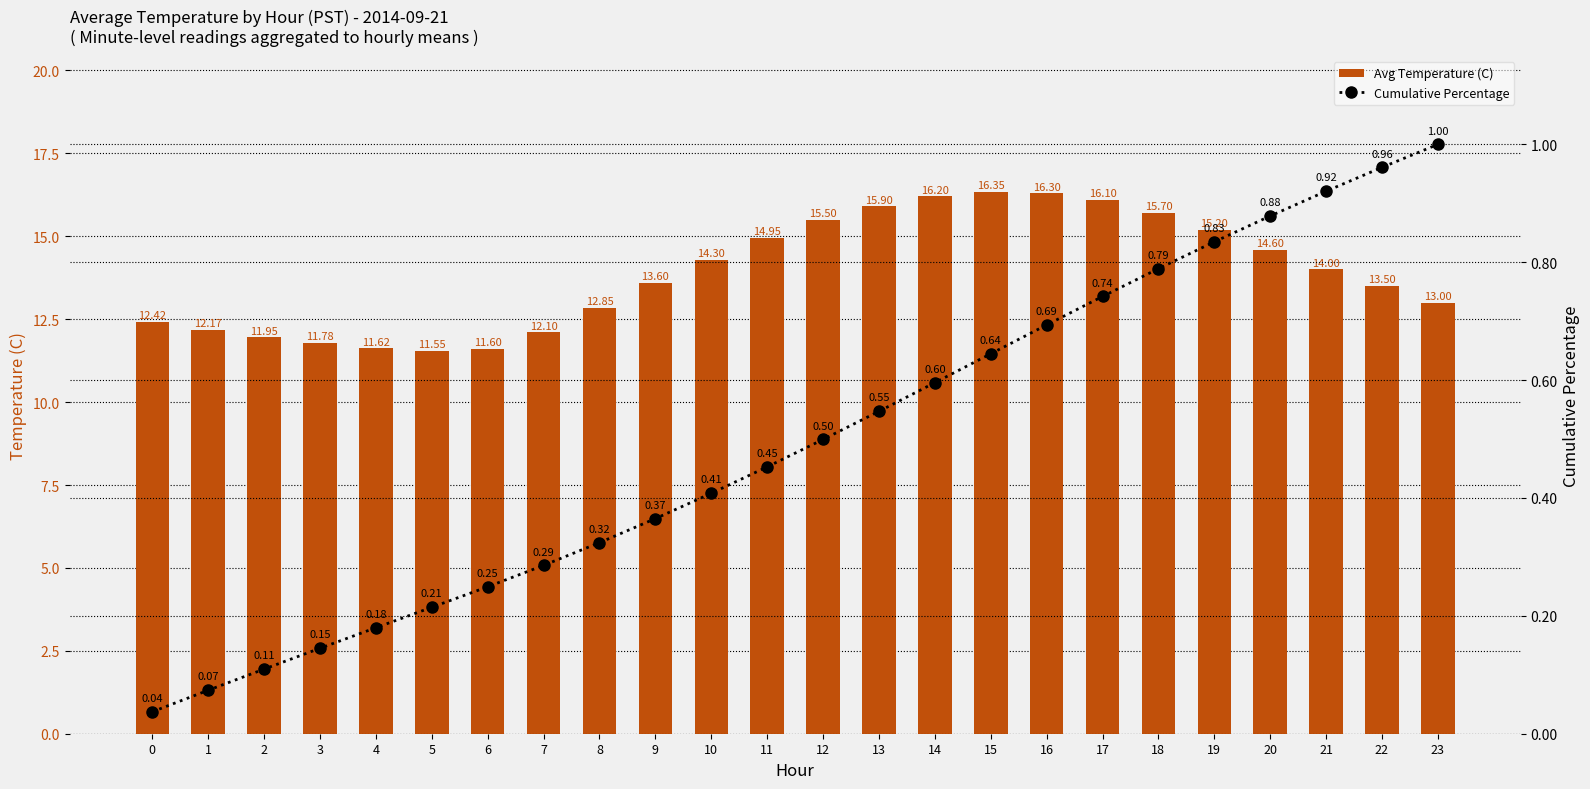

Where does the Avg Temperature (C) series first go above 14?

10